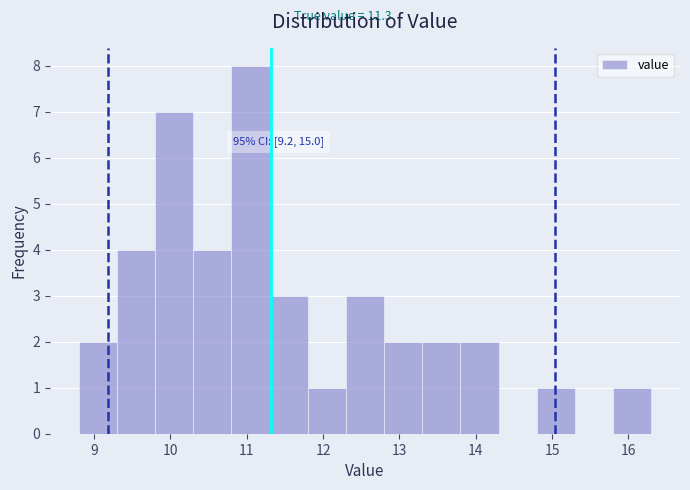

Over which range of the x-axis is the bar tallest?

10.8 to 11.3